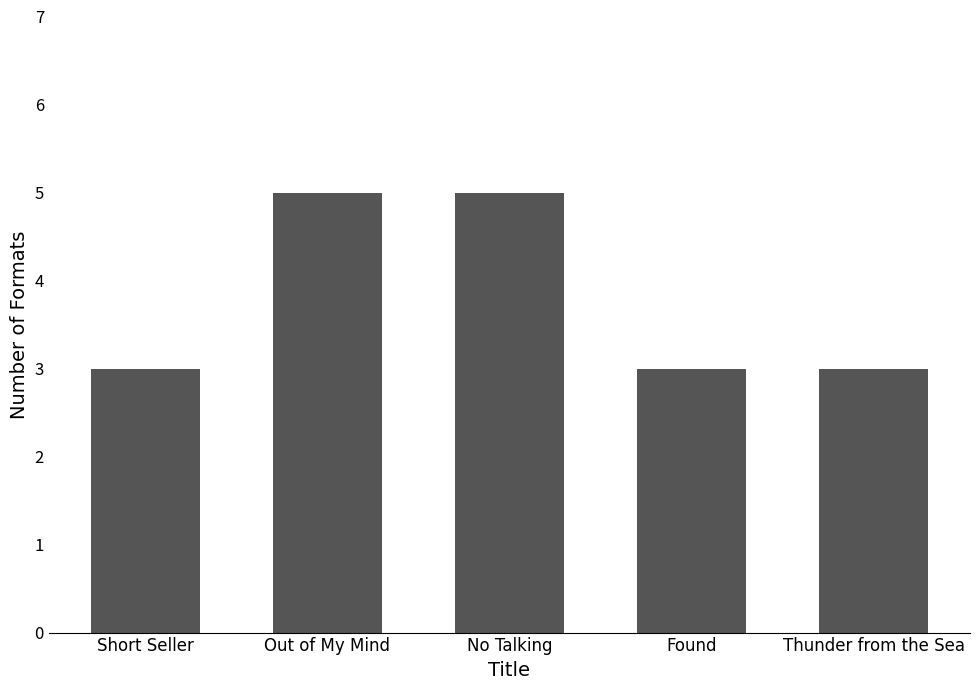

What is the sum of all values?

19